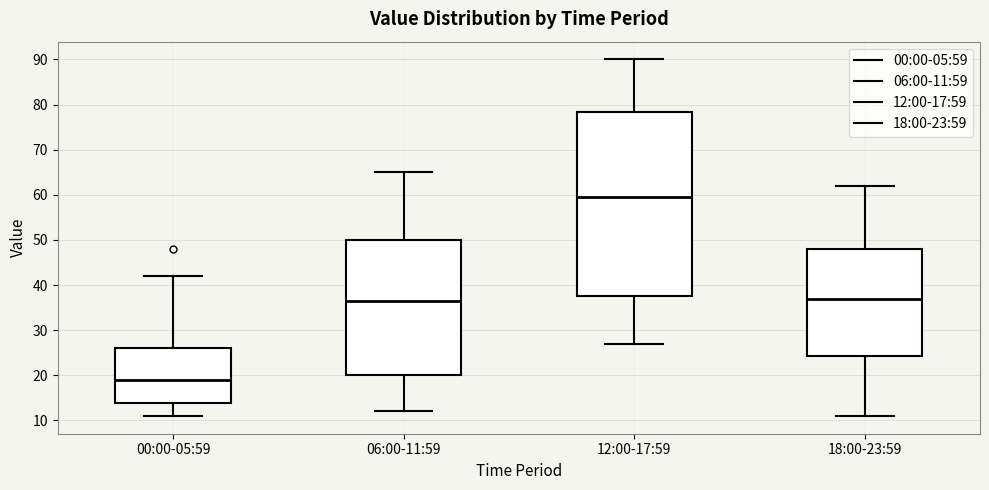

Which box has the lowest median line?

00:00-05:59